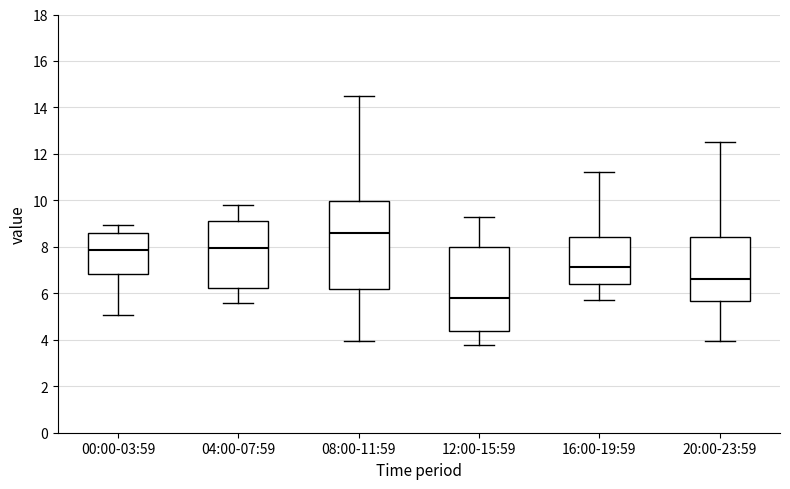

Where does the median line of the box for 00:00-03:59 sit on the y-axis? The values are not printed on the chart, so give them approximately, as read against the axis.

7.8